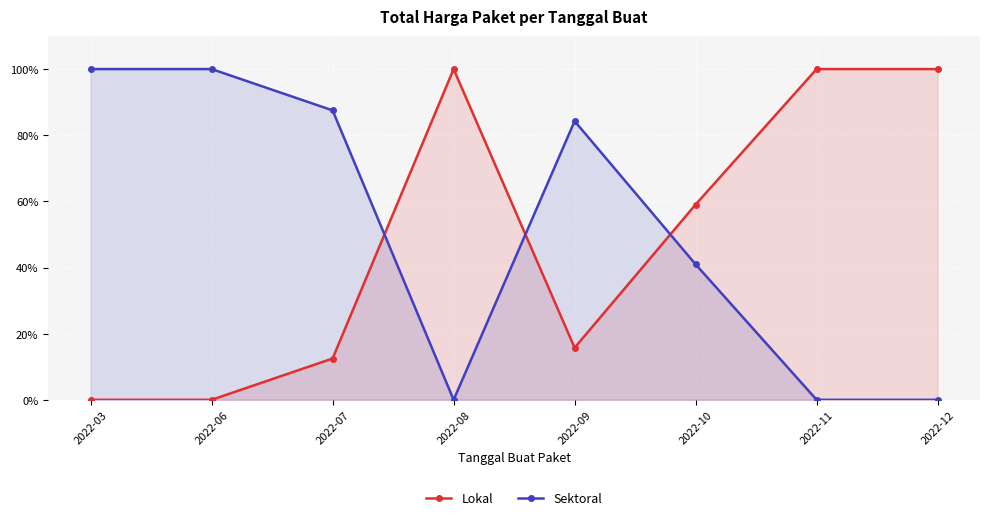

The Sektoral series shows 0.0 at 2022-08. True or false?

True